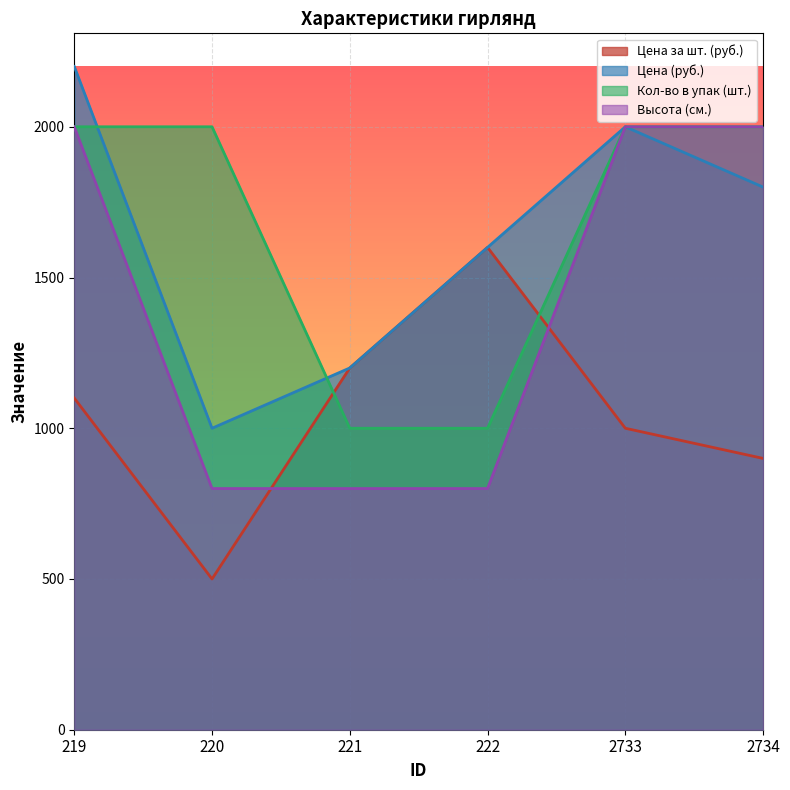

Does the chart display data point markers on the line(s)?

No